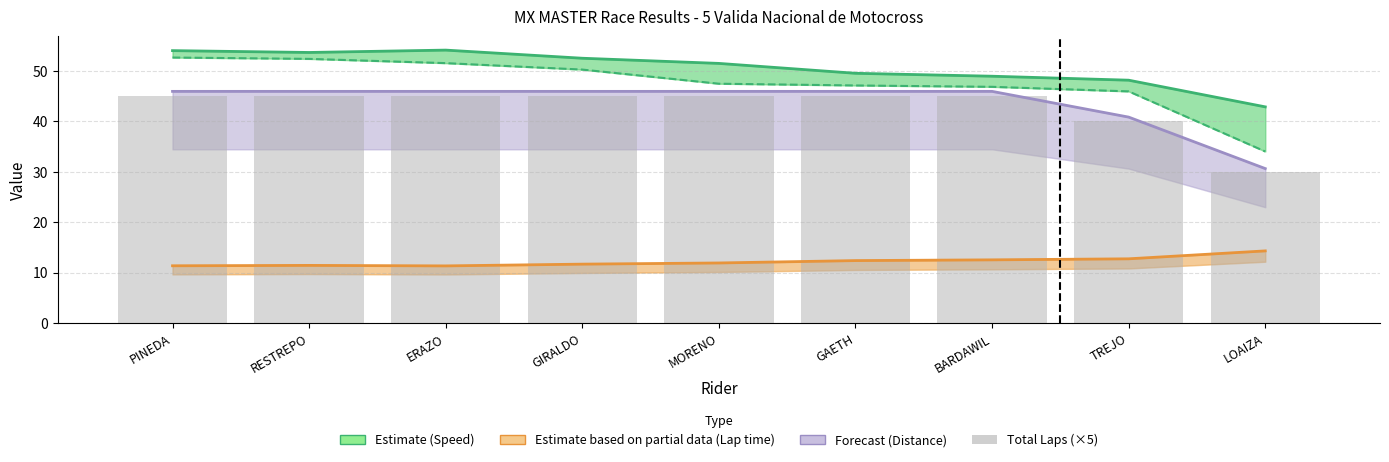

List the labels in order of Best Speed value, smallest first.

LOAIZA, TREJO, BARDAWIL, GAETH, MORENO, GIRALDO, RESTREPO, PINEDA, ERAZO